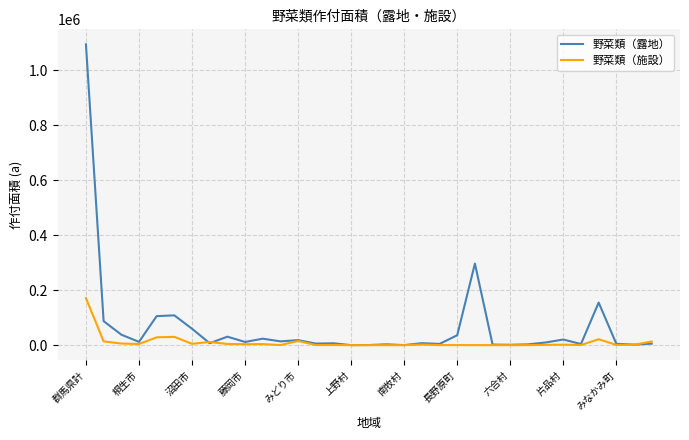

What is the highest value of the 野菜類（露地） series?

1094238